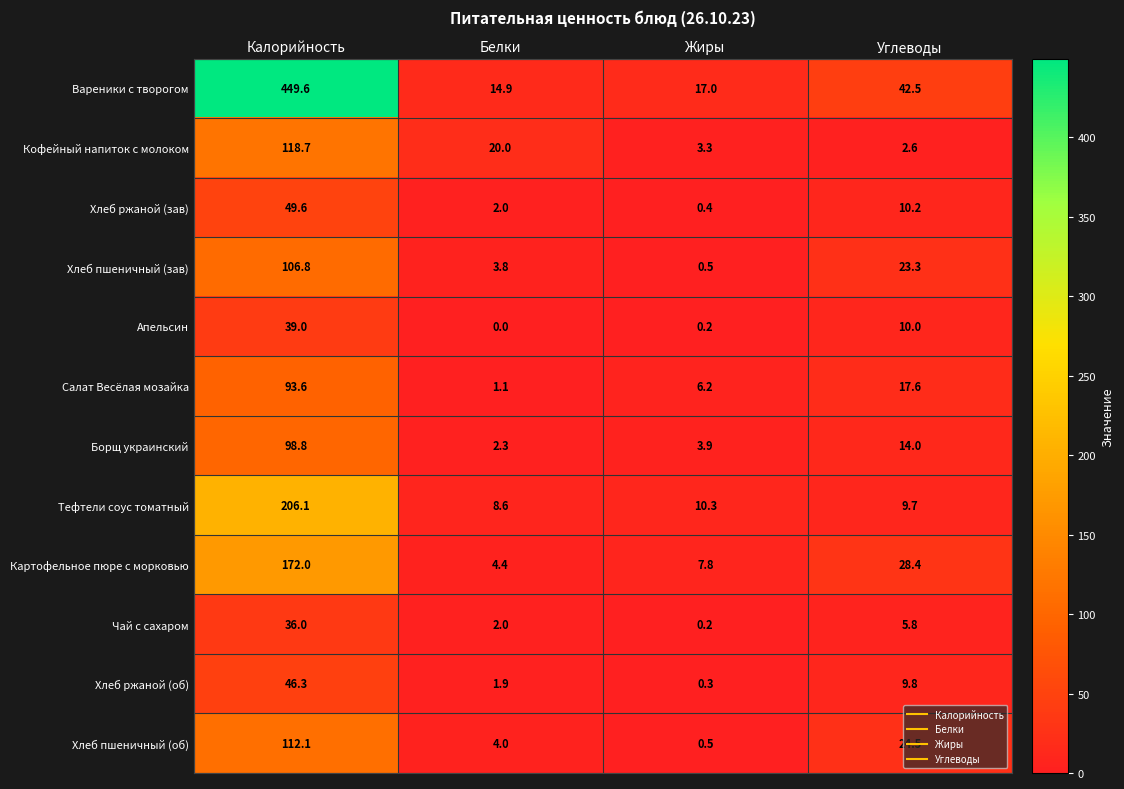

Which series has the widest spread of values?

Вареники с творогом